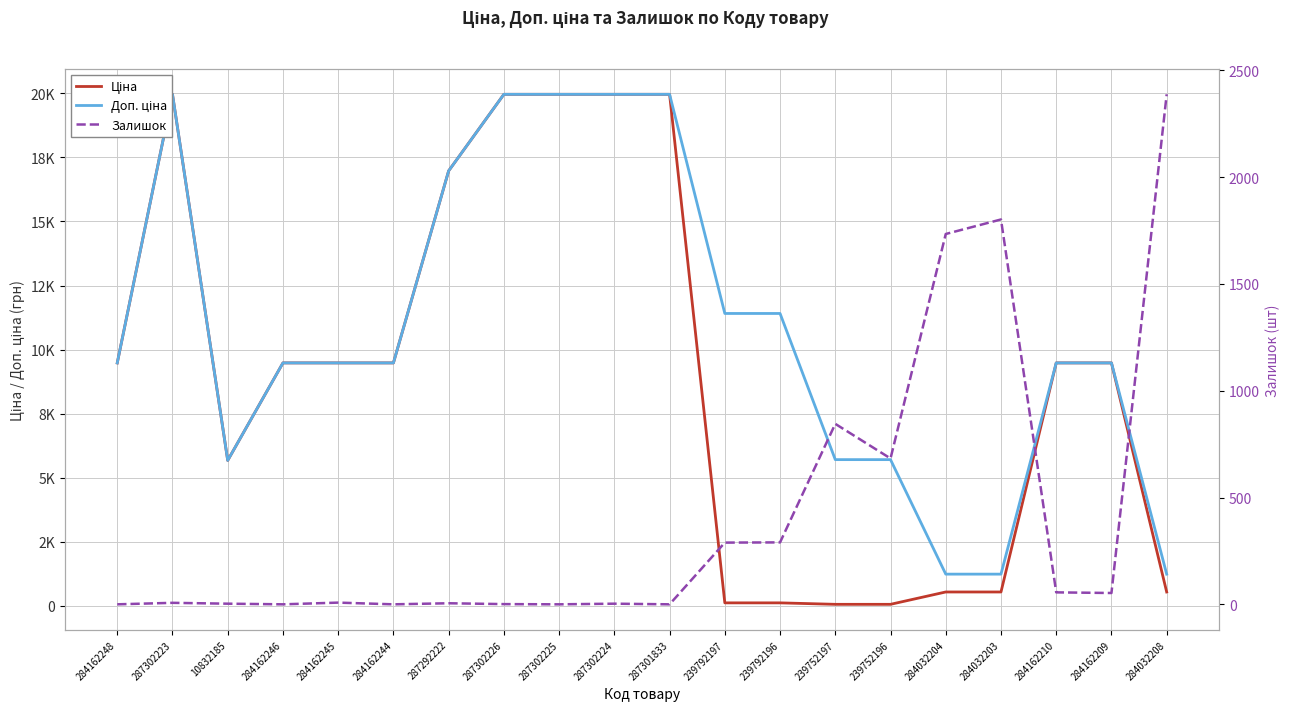

Between 284032204 and 239792197, which is larger?

284032204